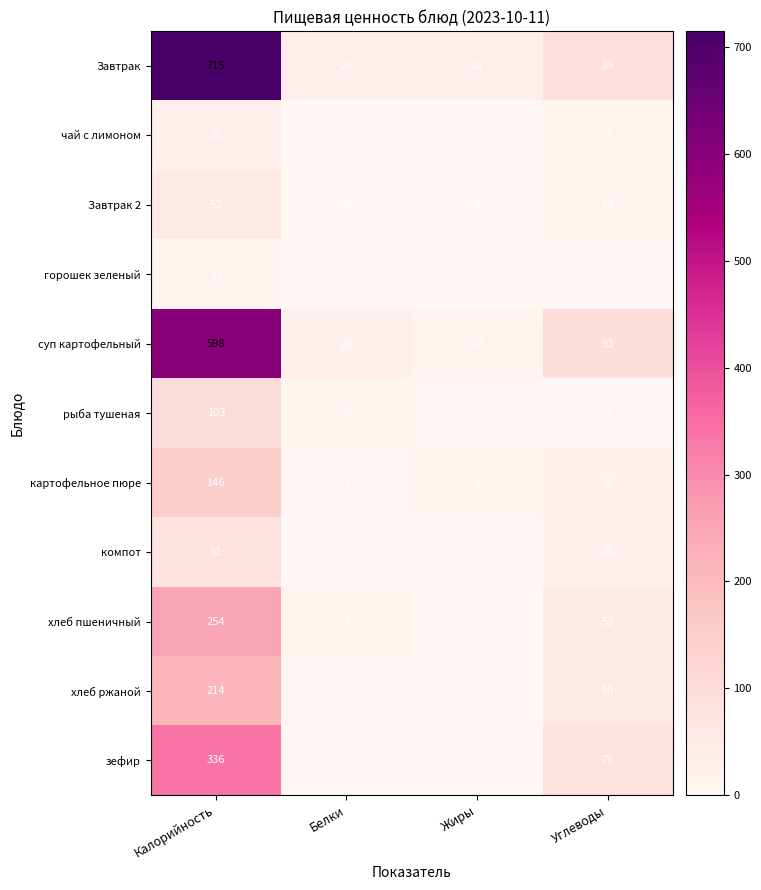

What is the difference between the second highest and minimum values in the зефир series?

73